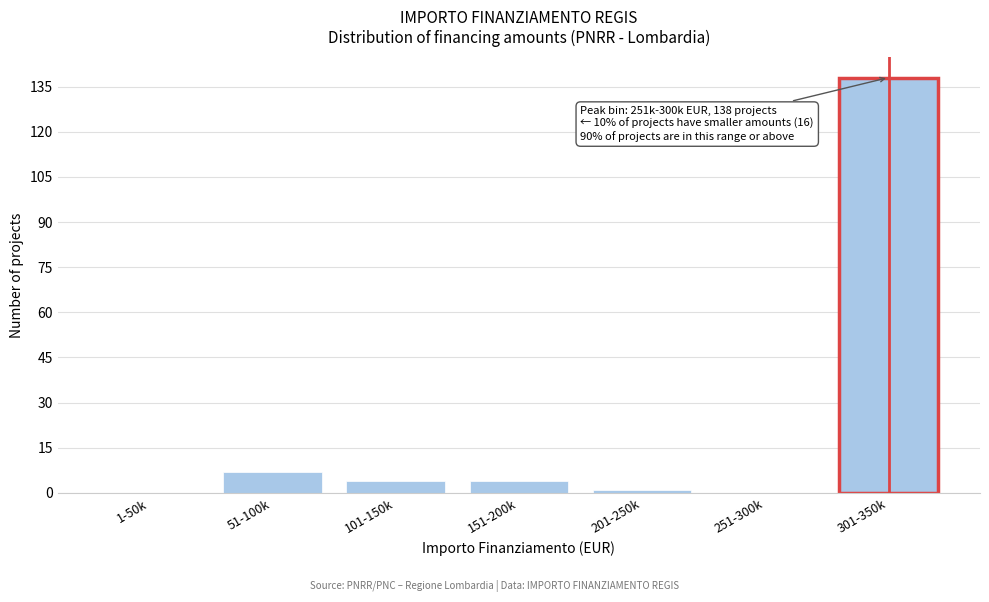

Reading left to right, what are all the values shown in this chart?

1-50k=0	51-100k=7	101-150k=4	151-200k=4	201-250k=1	251-300k=0	301-350k=138